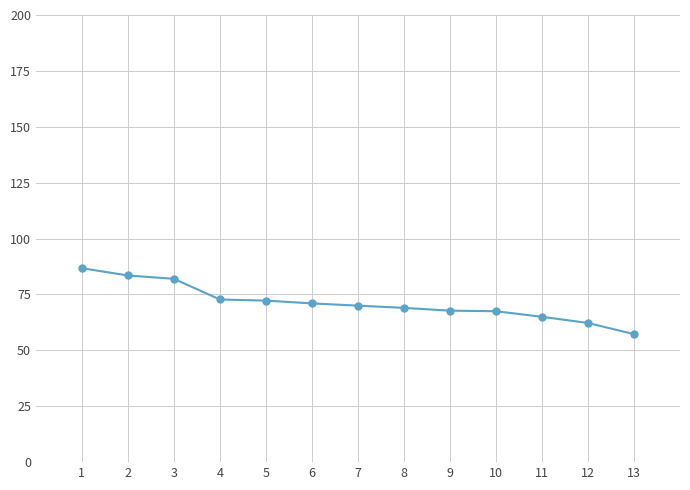

How many data points are less than 70?

6